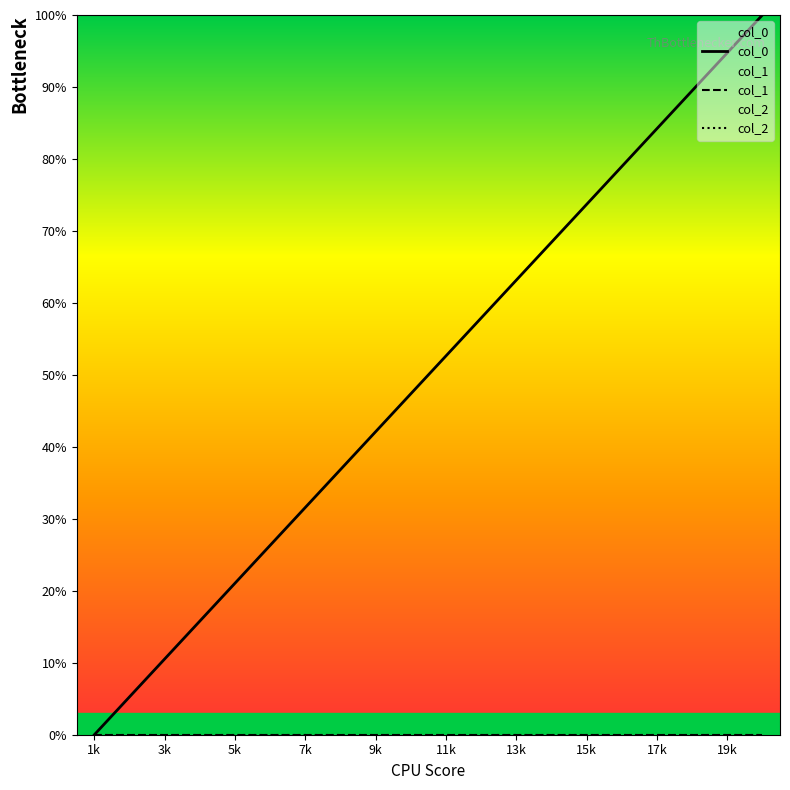

True or false: col_0 has a value of 63.2 at 13k.

True